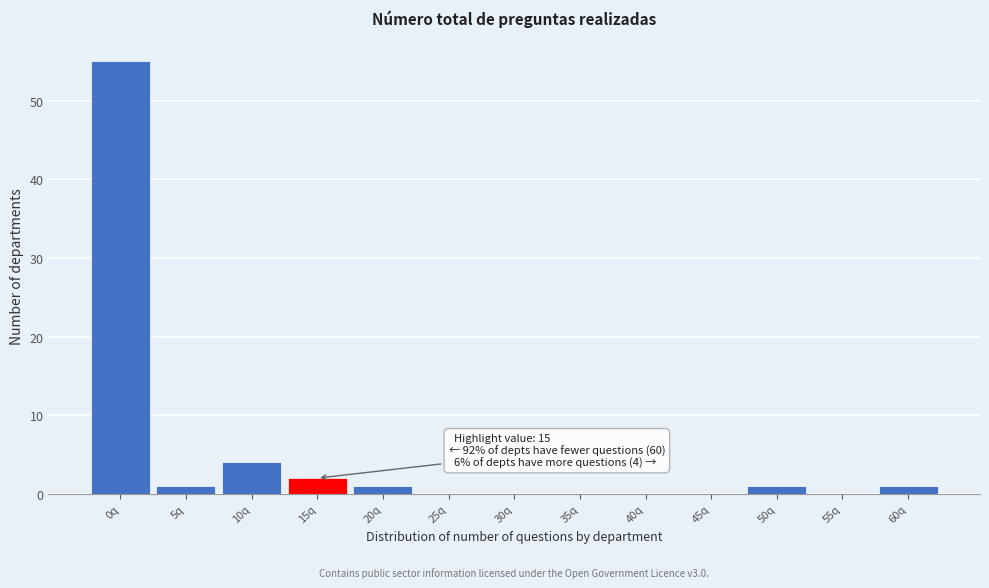

Reading right to left, list all the values displayed in this chart.

60q=1	55q=0	50q=1	45q=0	40q=0	35q=0	30q=0	25q=0	20q=1	15q=2	10q=4	5q=1	0q=55